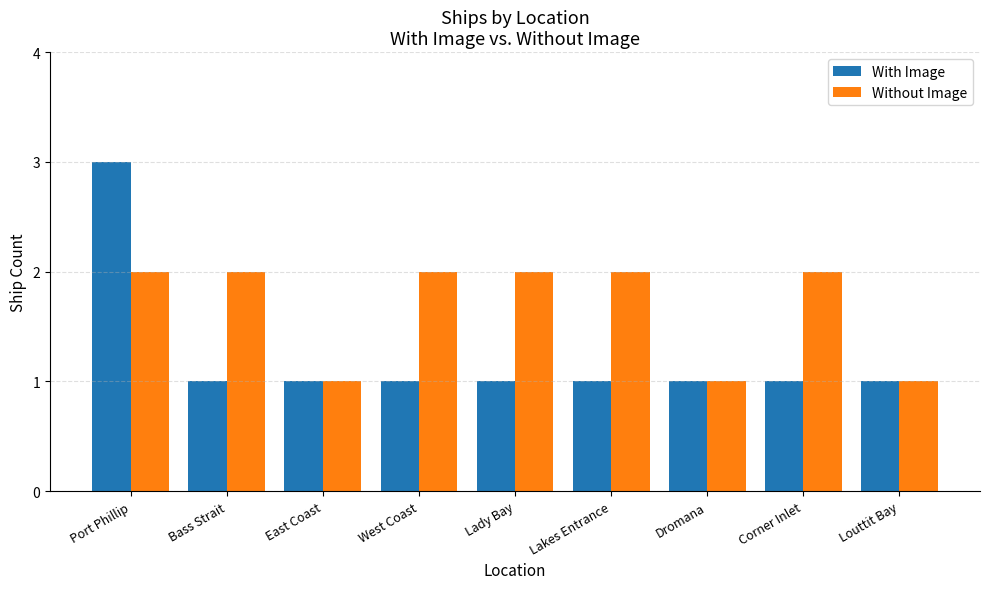

At which category does the chart reach its peak across all series?

Port Phillip